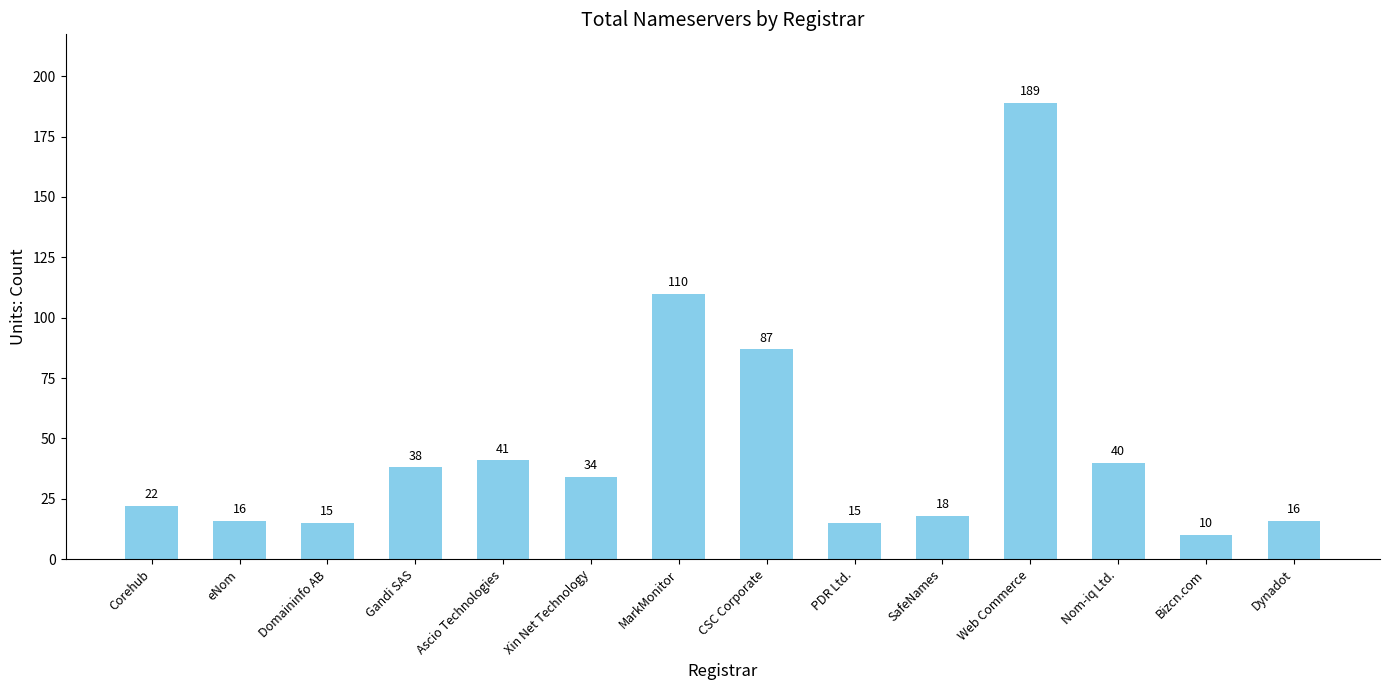

Which label corresponds to the largest value in the chart?

Web Commerce